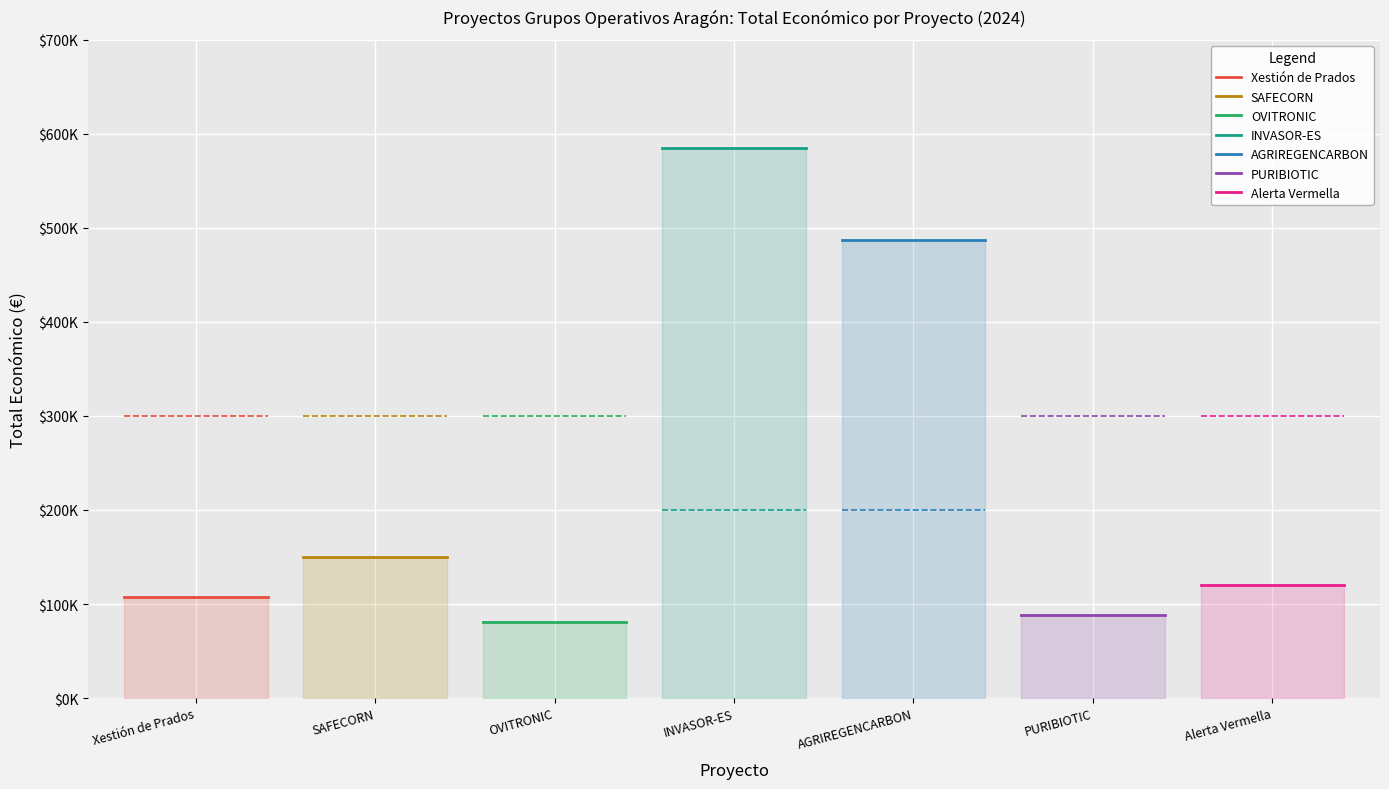

Reading right to left, extract all data points from this chart.

120000	88160	486756	585346	80498	150000	107555